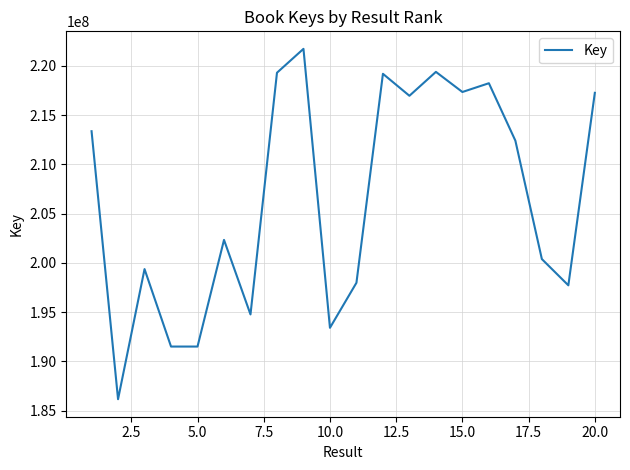

What is the maximum value shown in the chart?

221737333